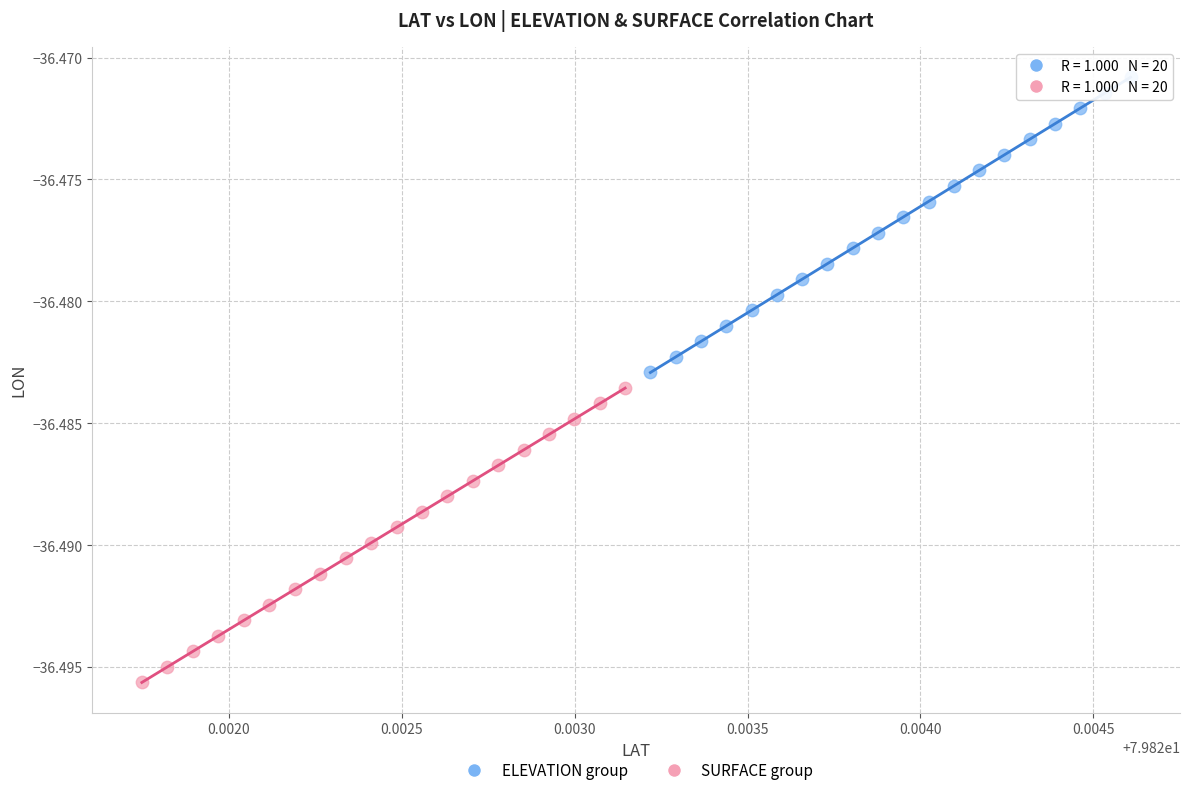

Which series reaches the maximum Y coordinate?

ELEVATION group